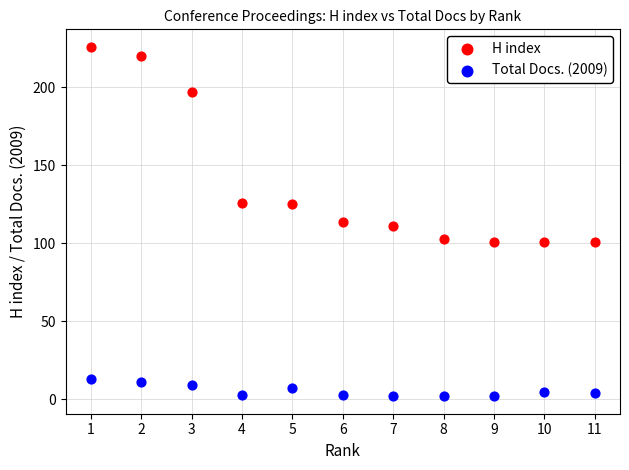

What are all the series names shown in the legend?

H index, Total Docs. (2009)